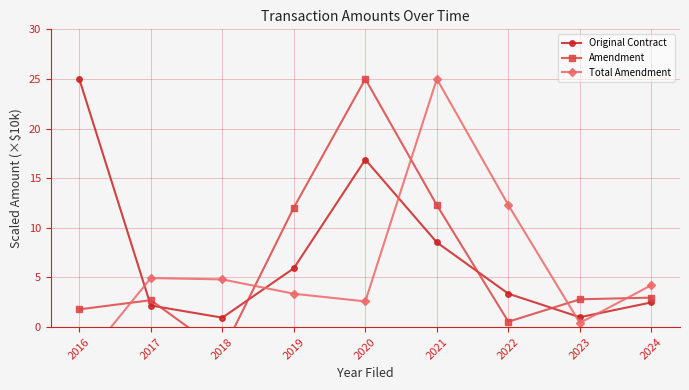

True or false: Original Contract has a value of 5.9 at 2019.

True